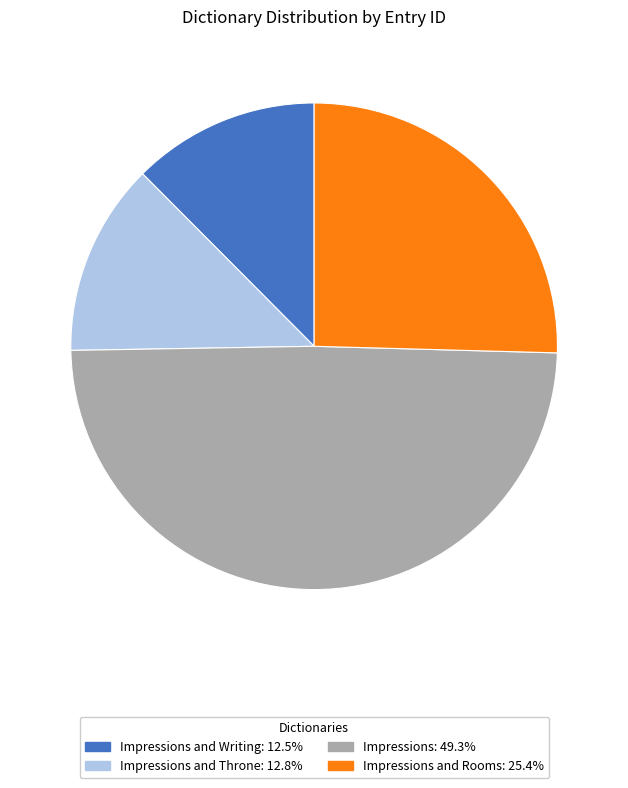

Count the number of slices in the pie.

4